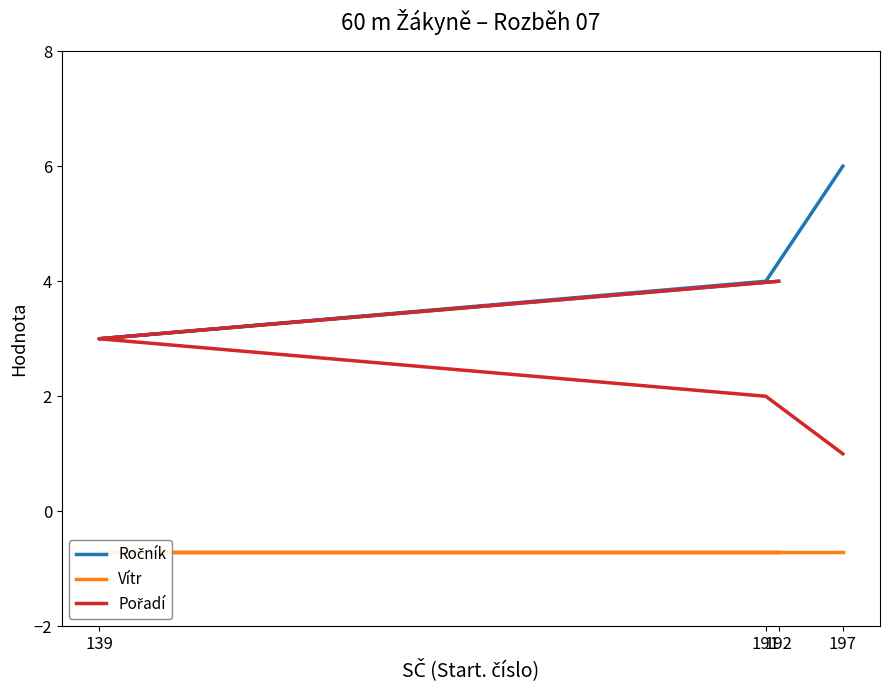

Which category has the lowest value across all series?

197